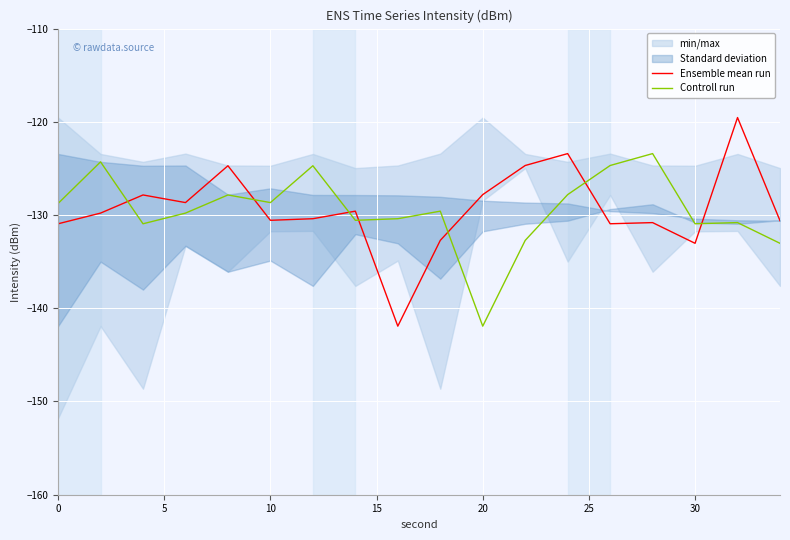

The Controll run series shows -76.0 at 30. True or false?

False